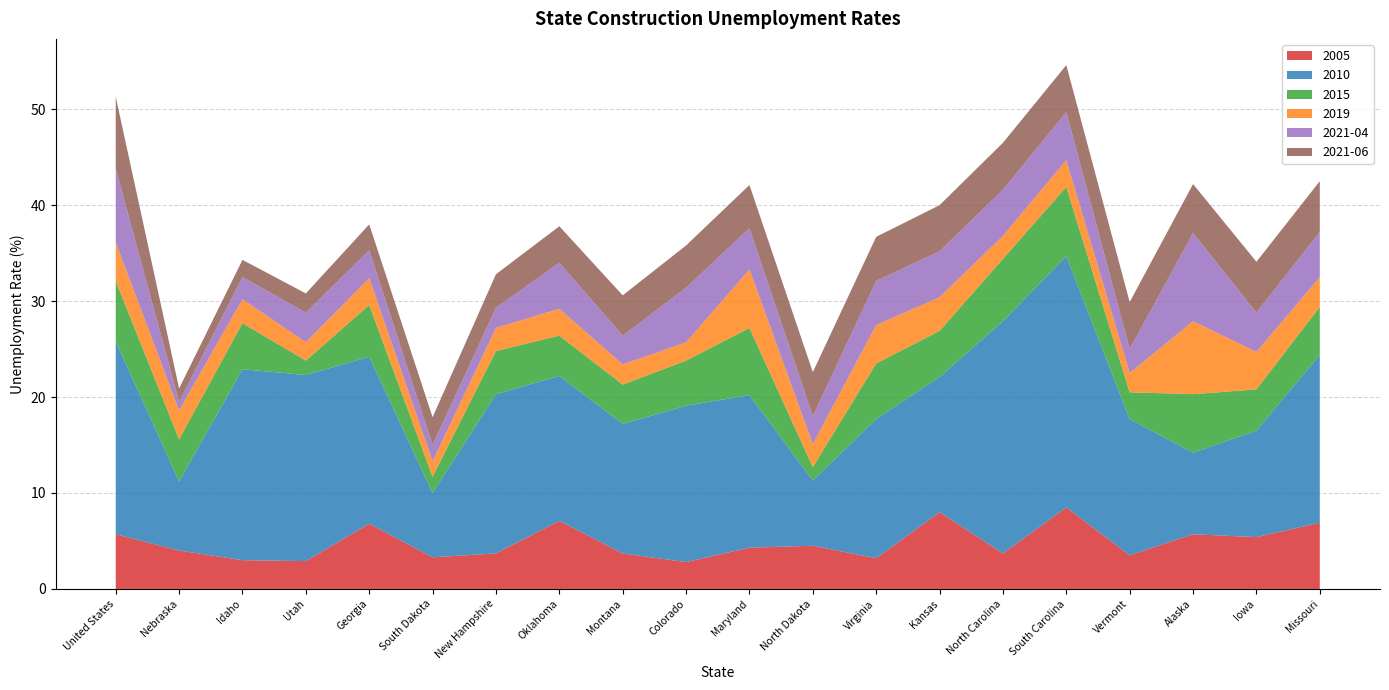

Reading left to right, extract all data points from this chart.

2005: United States=5.7	Nebraska=4.0	Idaho=3.0	Utah=2.9	Georgia=6.8	South Dakota=3.3	New Hampshire=3.7	Oklahoma=7.1	Montana=3.7	Colorado=2.8	Maryland=4.3	North Dakota=4.5	Virginia=3.2	Kansas=8.0	North Carolina=3.7	South Carolina=8.5	Vermont=3.5	Alaska=5.7	Iowa=5.4	Missouri=6.9
2010: United States=20.1	Nebraska=7.2	Idaho=19.9	Utah=19.4	Georgia=17.4	South Dakota=6.7	New Hampshire=16.6	Oklahoma=15.1	Montana=13.5	Colorado=16.3	Maryland=15.9	North Dakota=6.8	Virginia=14.5	Kansas=14.1	North Carolina=24.2	South Carolina=26.2	Vermont=14.2	Alaska=8.5	Iowa=11.1	Missouri=17.5
2015: United States=6.3	Nebraska=4.4	Idaho=4.8	Utah=1.5	Georgia=5.4	South Dakota=1.7	New Hampshire=4.5	Oklahoma=4.2	Montana=4.1	Colorado=4.7	Maryland=7.0	North Dakota=1.4	Virginia=5.8	Kansas=4.8	North Carolina=6.5	South Carolina=7.2	Vermont=2.8	Alaska=6.1	Iowa=4.3	Missouri=5.0
2019: United States=4.0	Nebraska=3.0	Idaho=2.5	Utah=1.9	Georgia=2.8	South Dakota=1.6	New Hampshire=2.4	Oklahoma=2.8	Montana=2.1	Colorado=1.9	Maryland=6.1	North Dakota=2.4	Virginia=4.0	Kansas=3.5	North Carolina=2.4	South Carolina=2.8	Vermont=2.0	Alaska=7.6	Iowa=3.9	Missouri=3.1
2021-04: United States=7.7	Nebraska=0.9	Idaho=2.3	Utah=3.1	Georgia=2.9	South Dakota=1.7	New Hampshire=2.1	Oklahoma=4.8	Montana=3.0	Colorado=5.7	Maryland=4.3	North Dakota=2.9	Virginia=4.6	Kansas=4.8	North Carolina=4.8	South Carolina=5.0	Vermont=2.5	Alaska=9.2	Iowa=4.1	Missouri=4.7
2021-06: United States=7.5	Nebraska=1.4	Idaho=1.8	Utah=2.0	Georgia=2.7	South Dakota=2.9	New Hampshire=3.5	Oklahoma=3.8	Montana=4.2	Colorado=4.4	Maryland=4.5	North Dakota=4.6	Virginia=4.6	Kansas=4.8	North Carolina=4.9	South Carolina=4.9	Vermont=4.9	Alaska=5.1	Iowa=5.3	Missouri=5.3